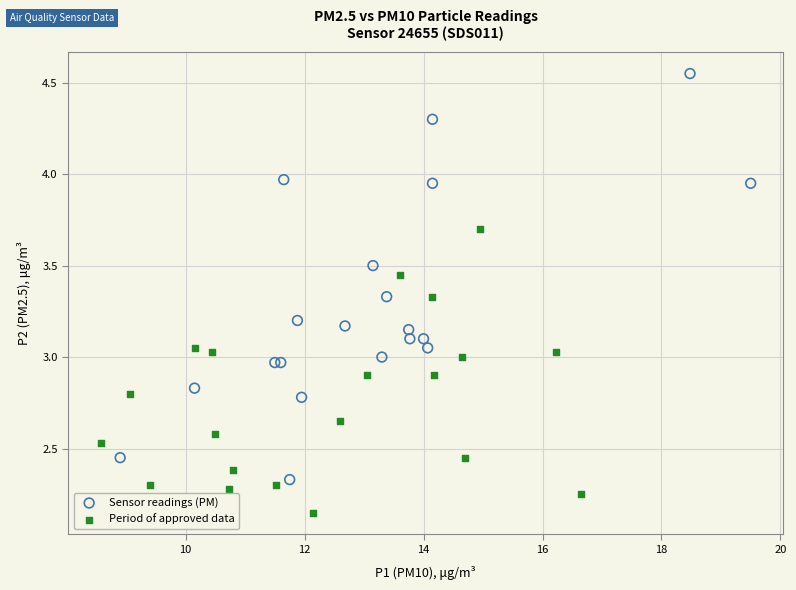

Which series reaches the maximum Y coordinate?

Sensor readings (PM)